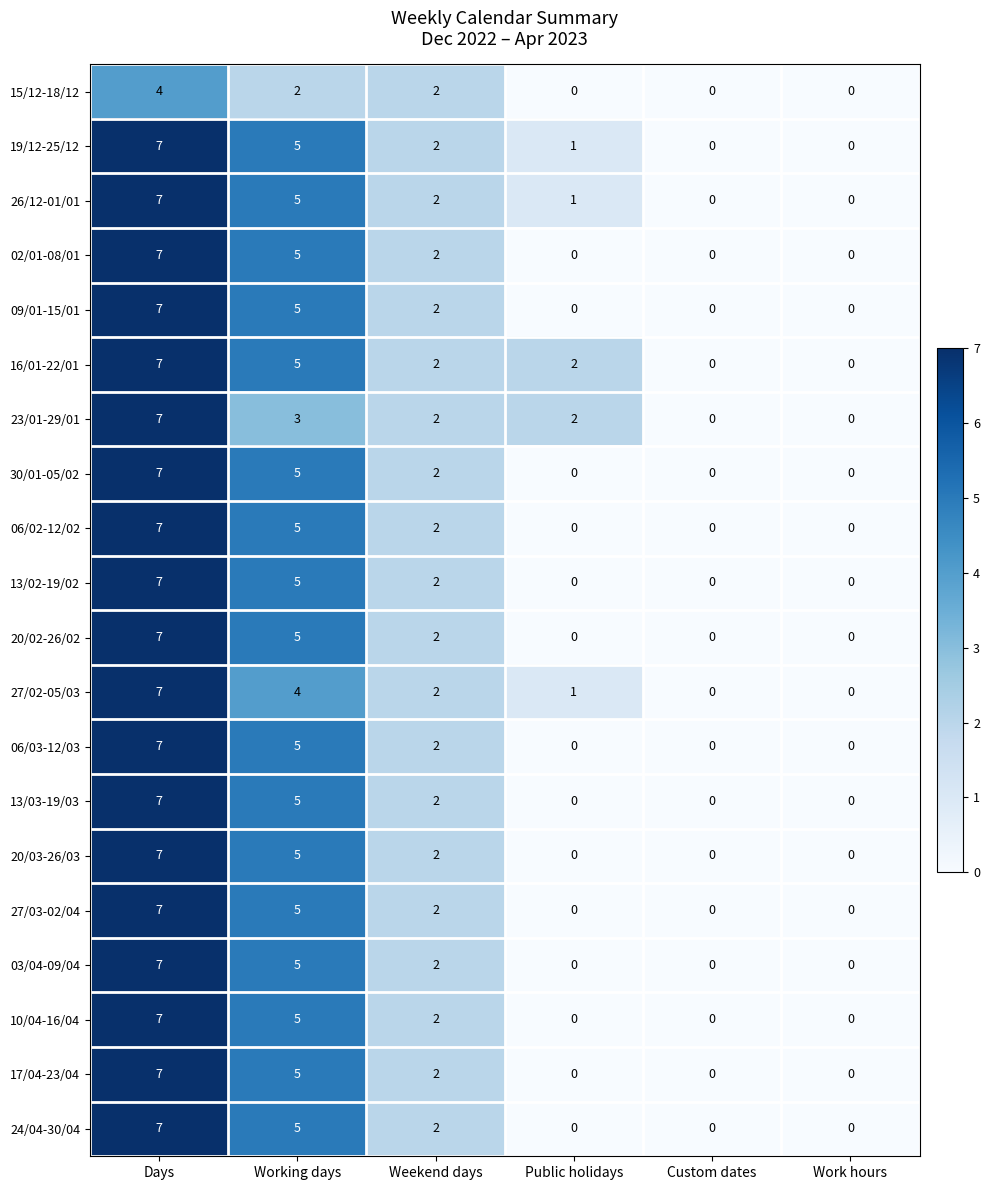

How many distinct data groups are displayed?

20